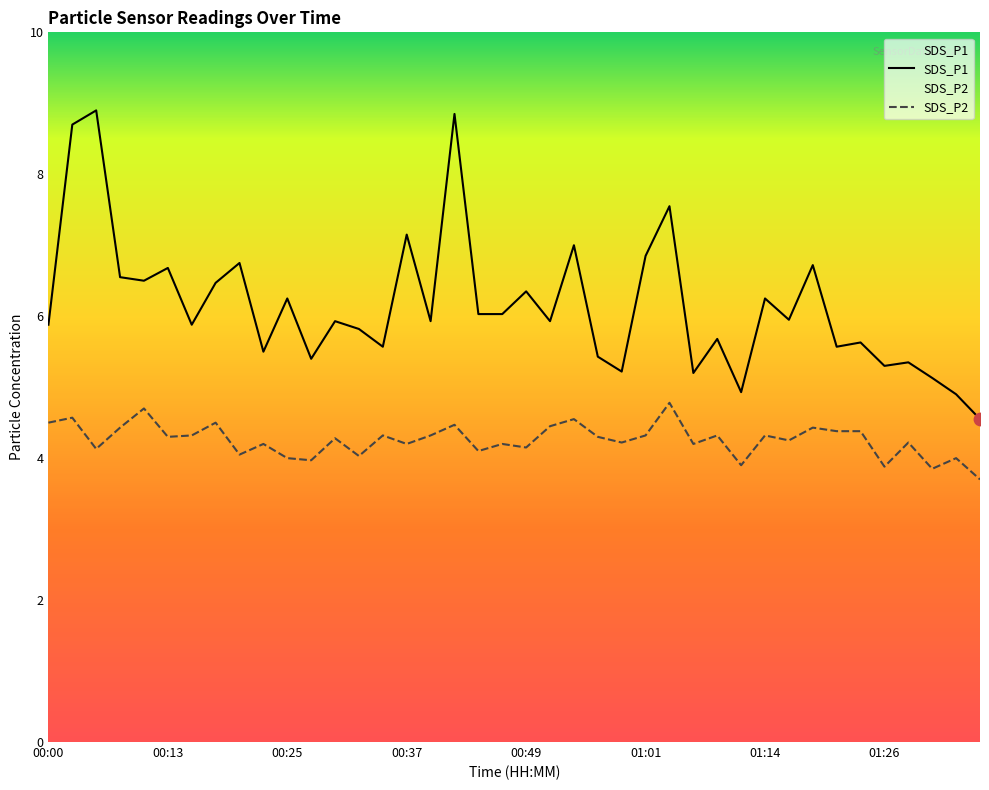

Is the value of SDS_P1 at 27 greater than the value of SDS_P2 at 9?

Yes